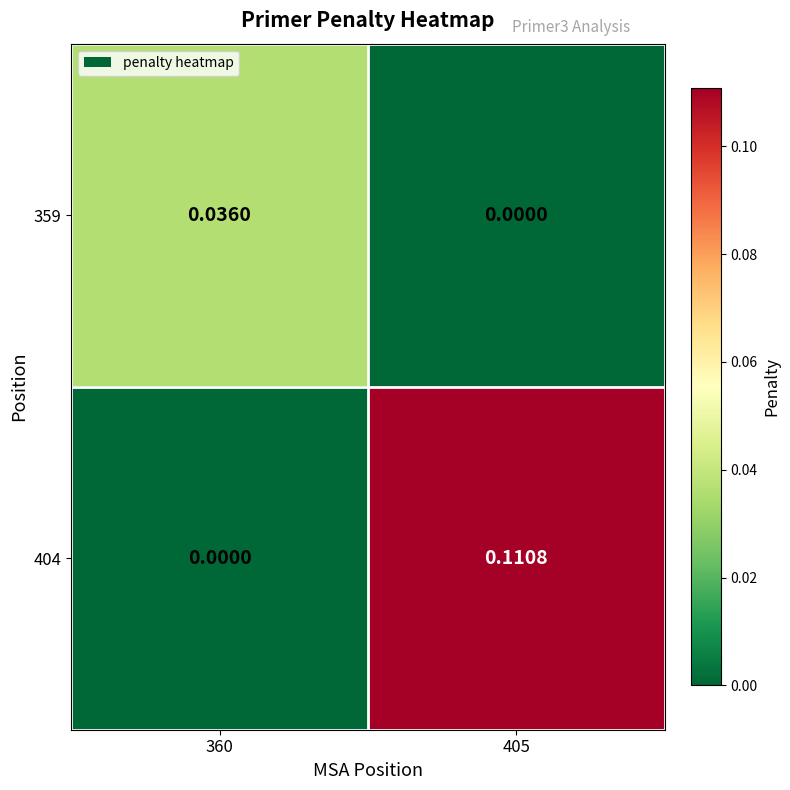

How many categories are shown in the chart?

2